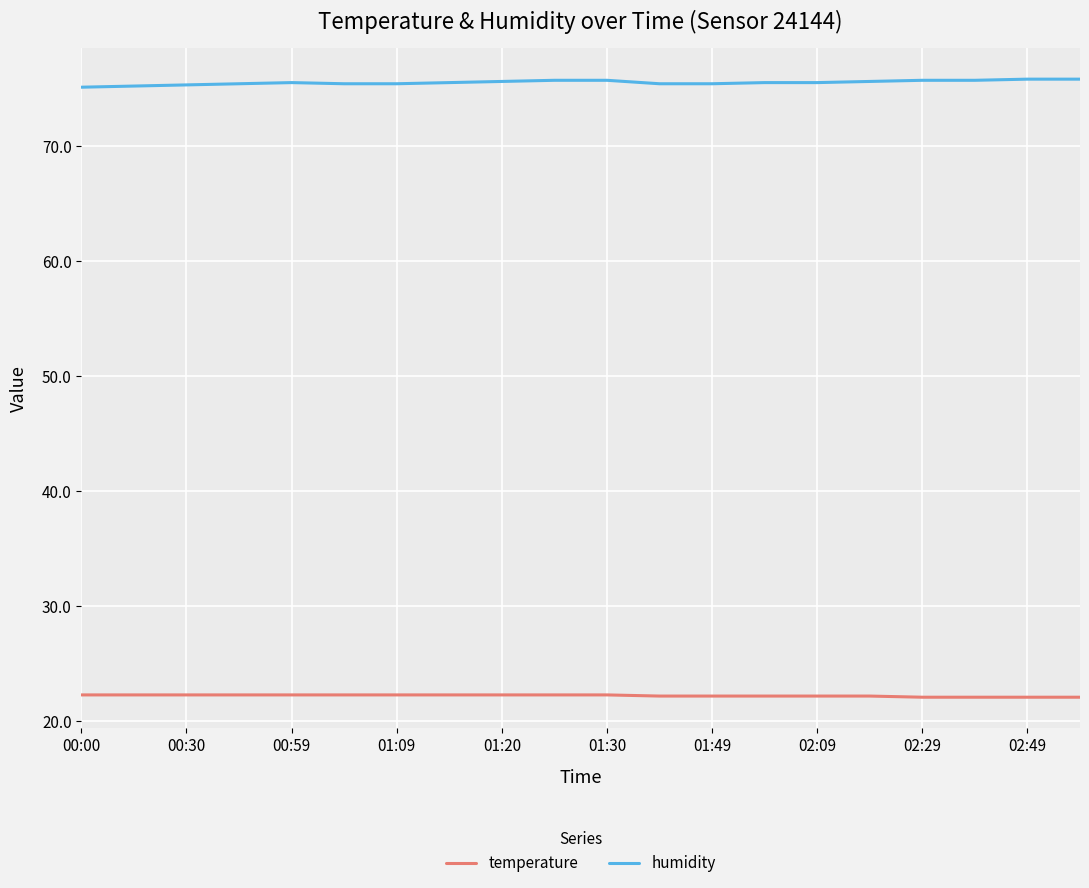

True or false: temperature and humidity intersect in this chart.

False